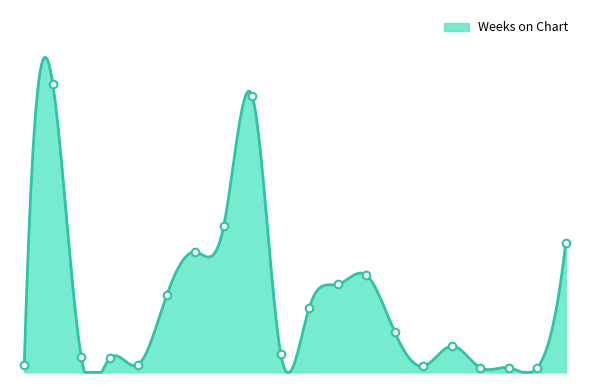

What is the change in value from 9 to 10?

-167